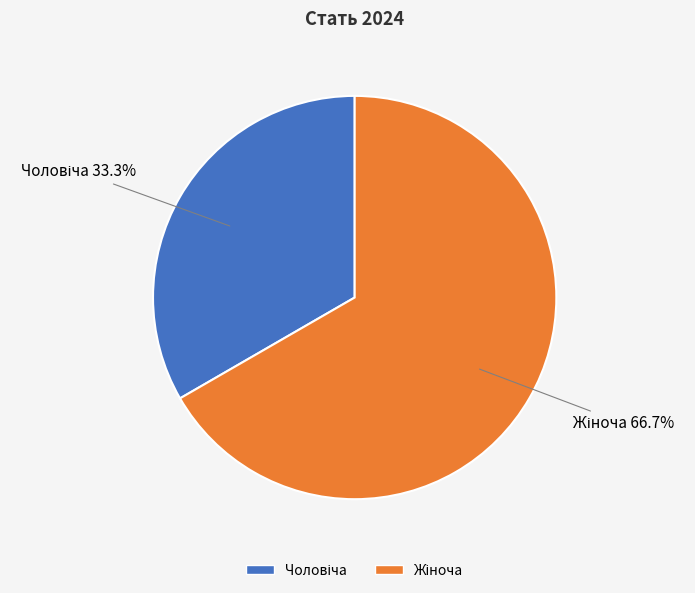

Is there any slice that represents more than half of the pie?

Yes